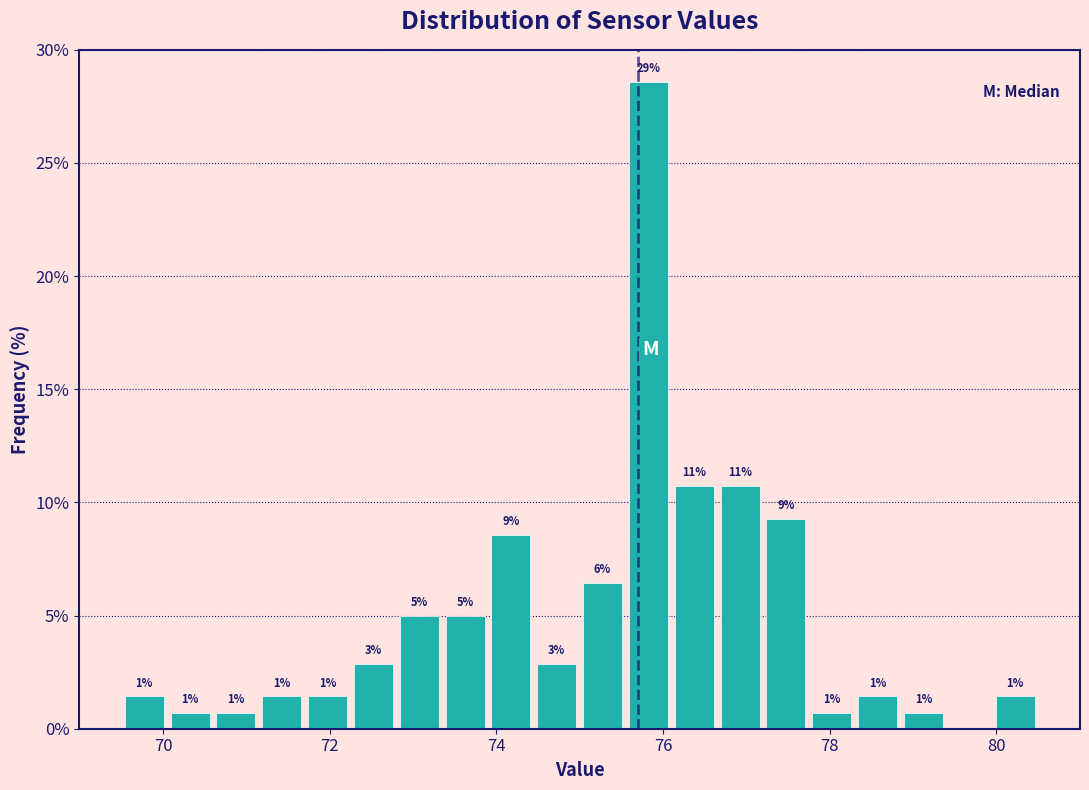

Around what value on the x-axis is the tallest bar? Give the approximate position of its centre, as read against the axis.

75.8